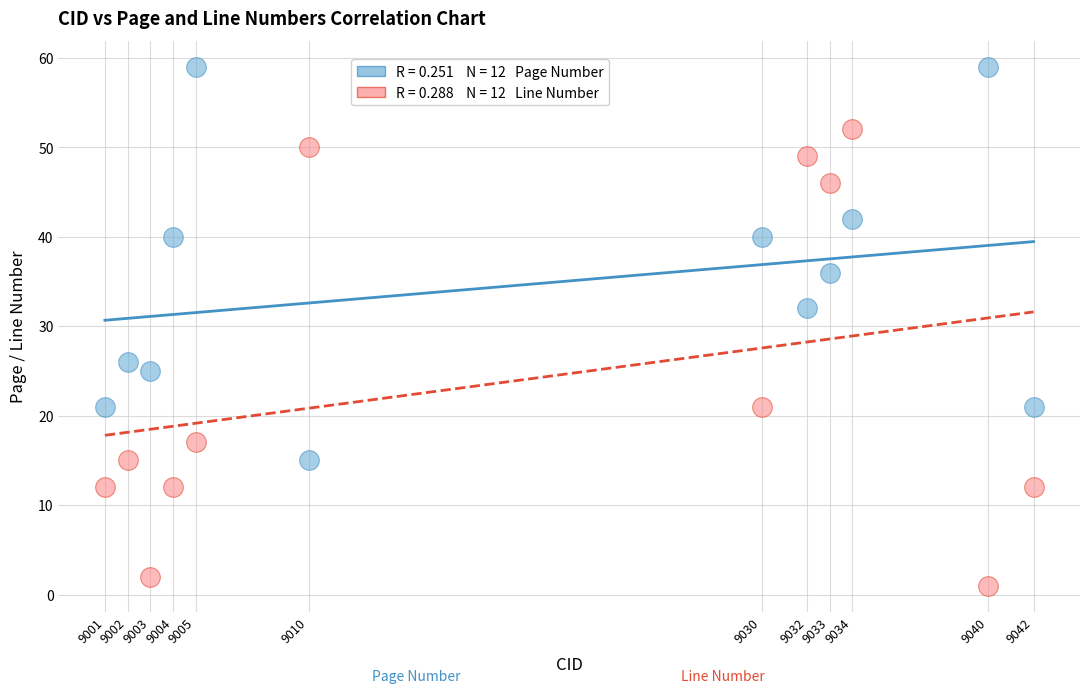

Across all series, what Y value is closest to 30?

32